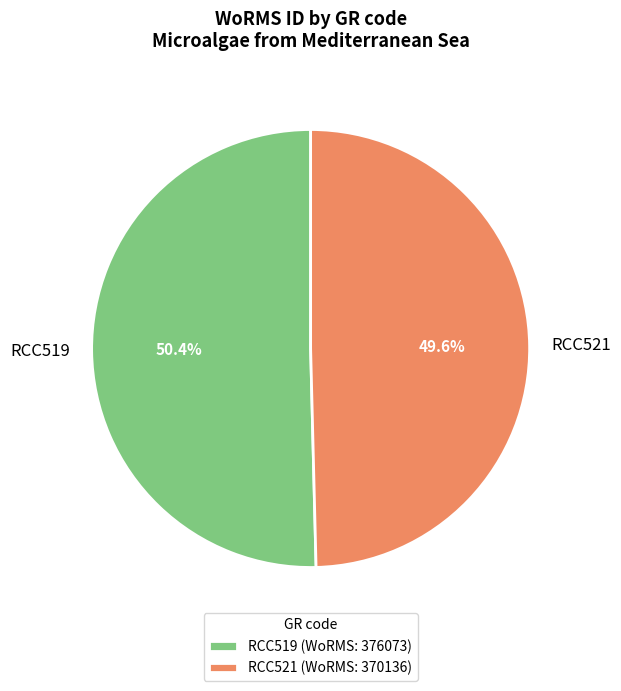

Count the number of slices in the pie.

2